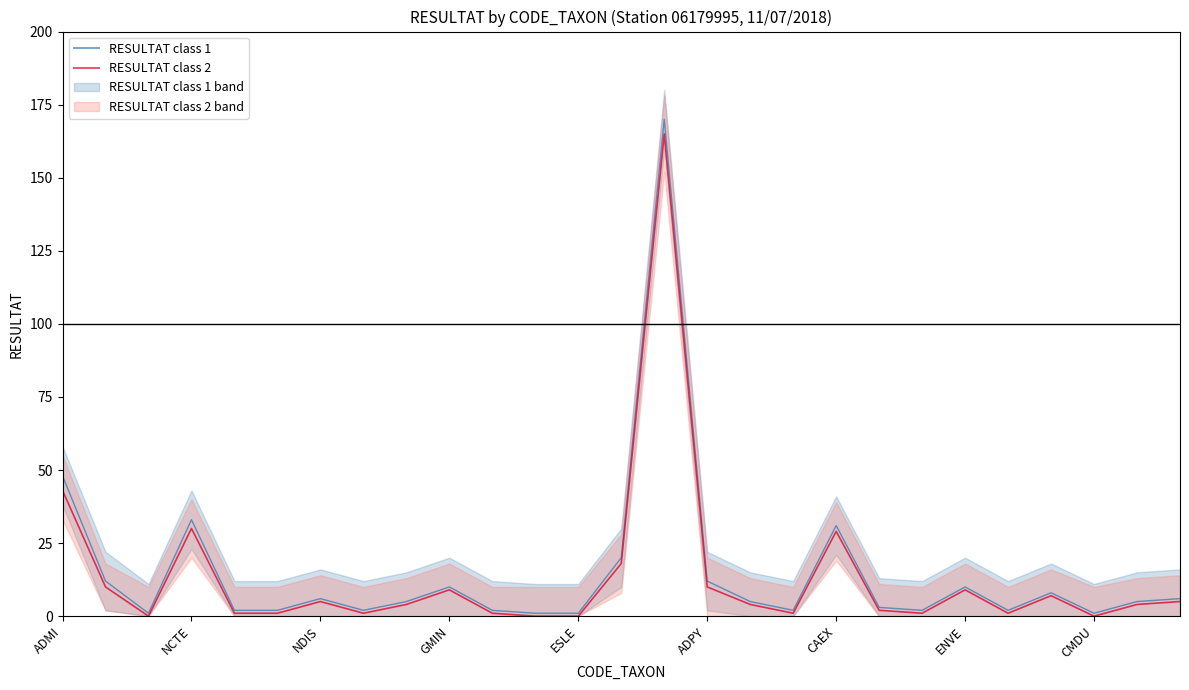

Reading left to right, extract all data points from this chart.

RESULTAT class 1 line: 48	12	1	33	2	2	6	2	5	10	2	1	1	20	170	12	5	2	31	3	2	10	2	8	1	5	6
RESULTAT class 2 line: 43	10	0	30	1	1	5	1	4	9	1	0	0	18	165	10	4	1	29	2	1	9	1	7	0	4	5